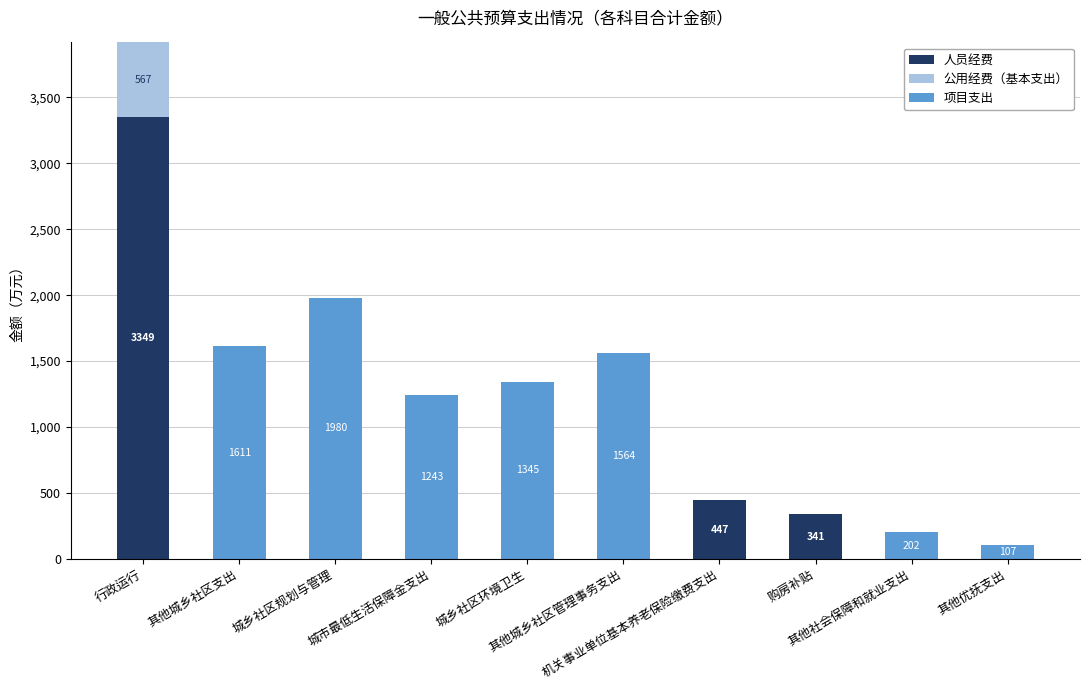

Where is 人员经费 nearest to the value 1674?

机关事业单位基本养老保险缴费支出